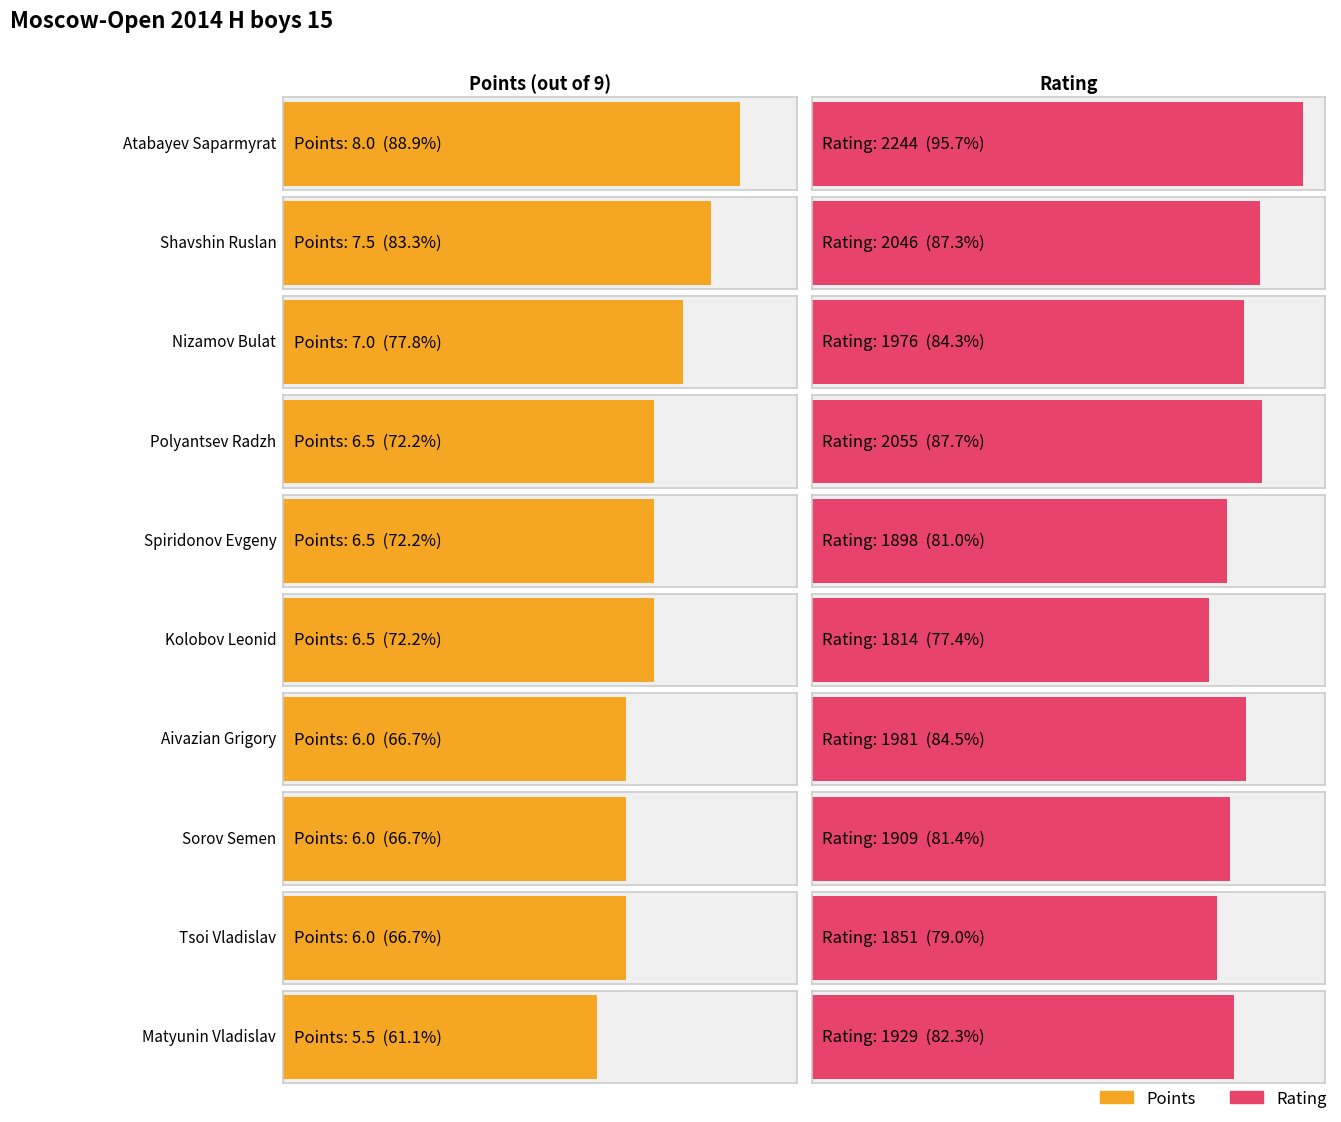

What is the difference between the second highest and second lowest values in the Rating series?

204.0